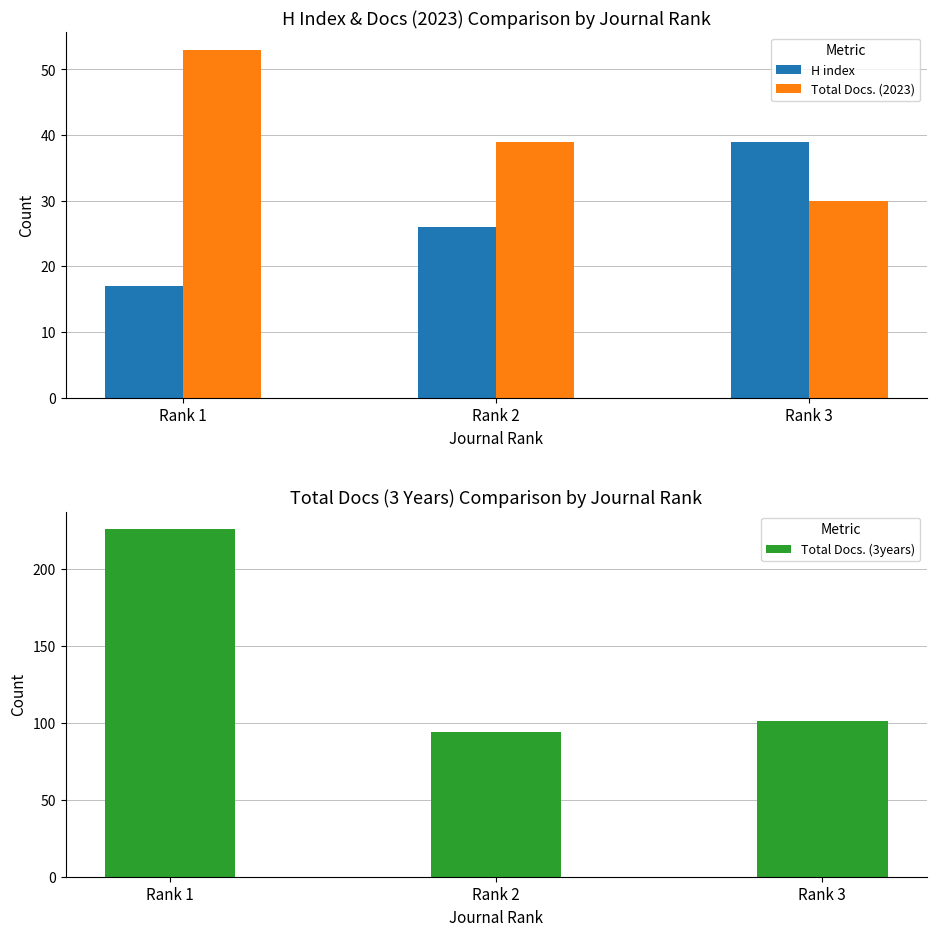

Read the H index value at Rank 1, to the nearest 10.

20